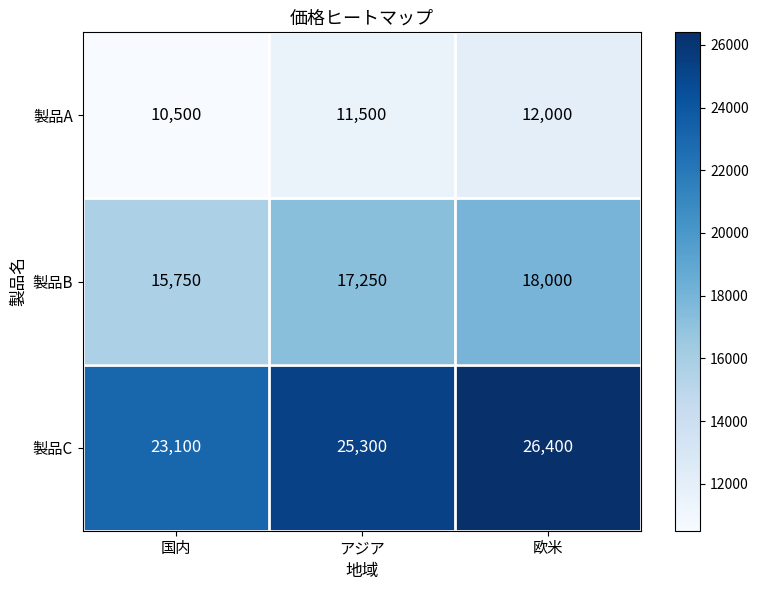

What is the total value across all series at アジア?

54050